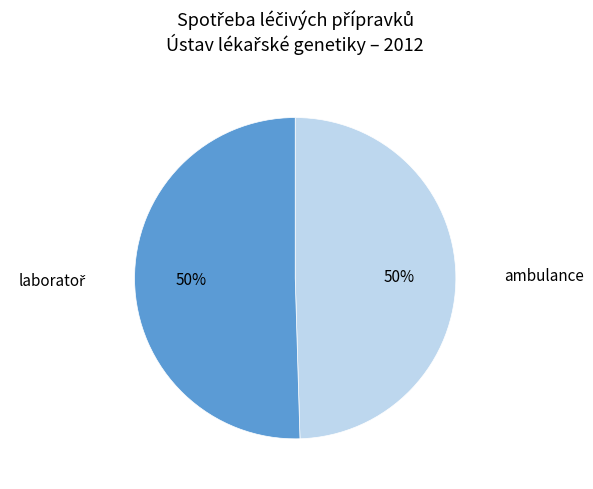

To the nearest percent, what is the average slice percentage?

50%